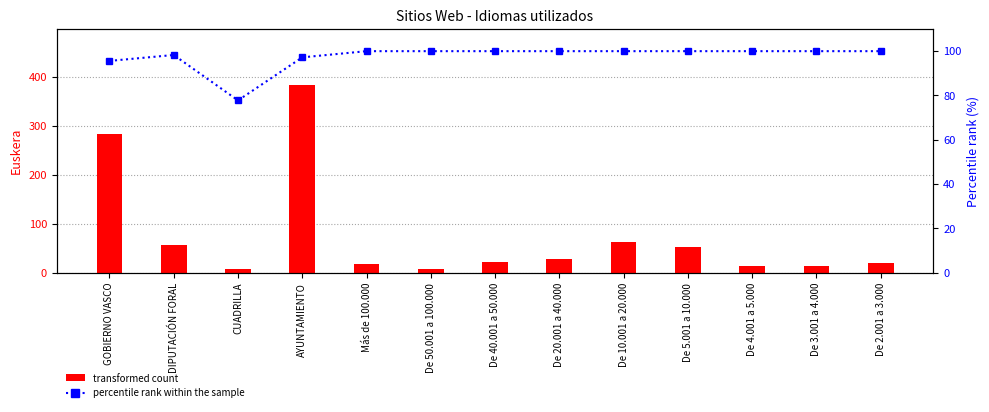

At which label does percentile rank within the sample reach its peak?

Más de 100.000